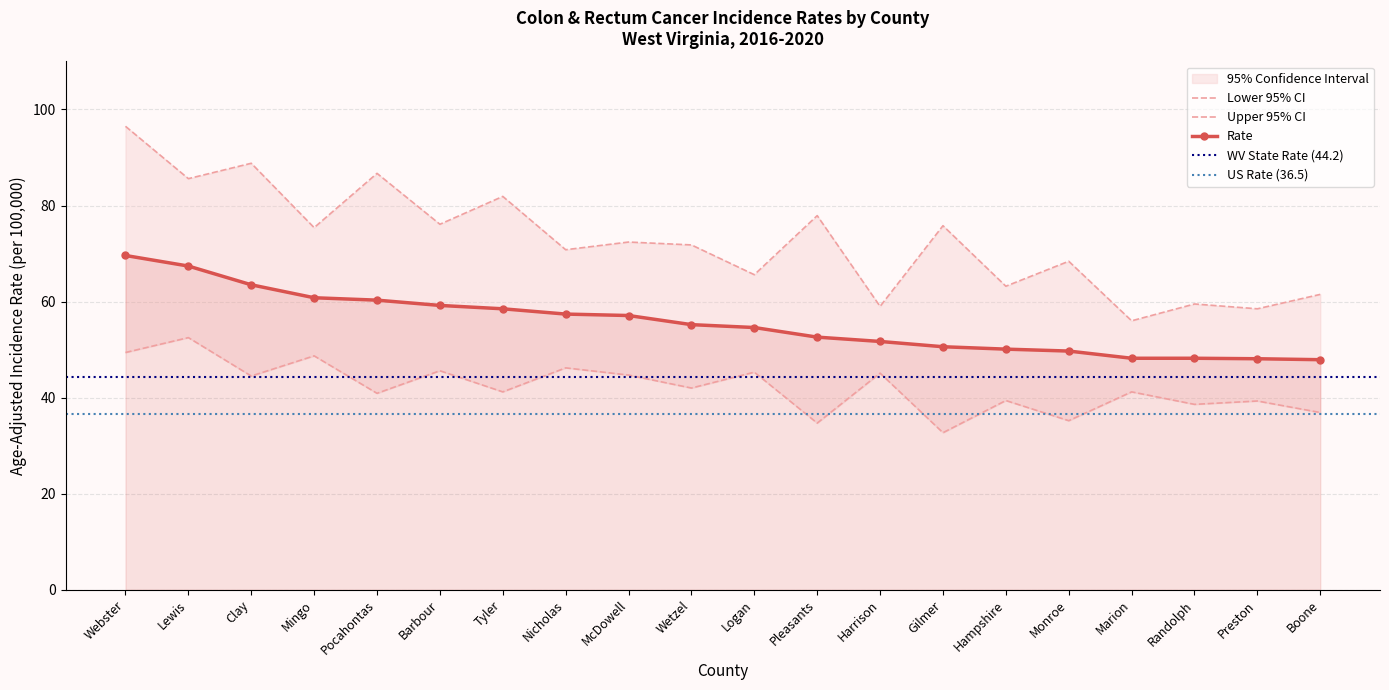

True or false: Lower 95% CI and Rate cross at least once.

False